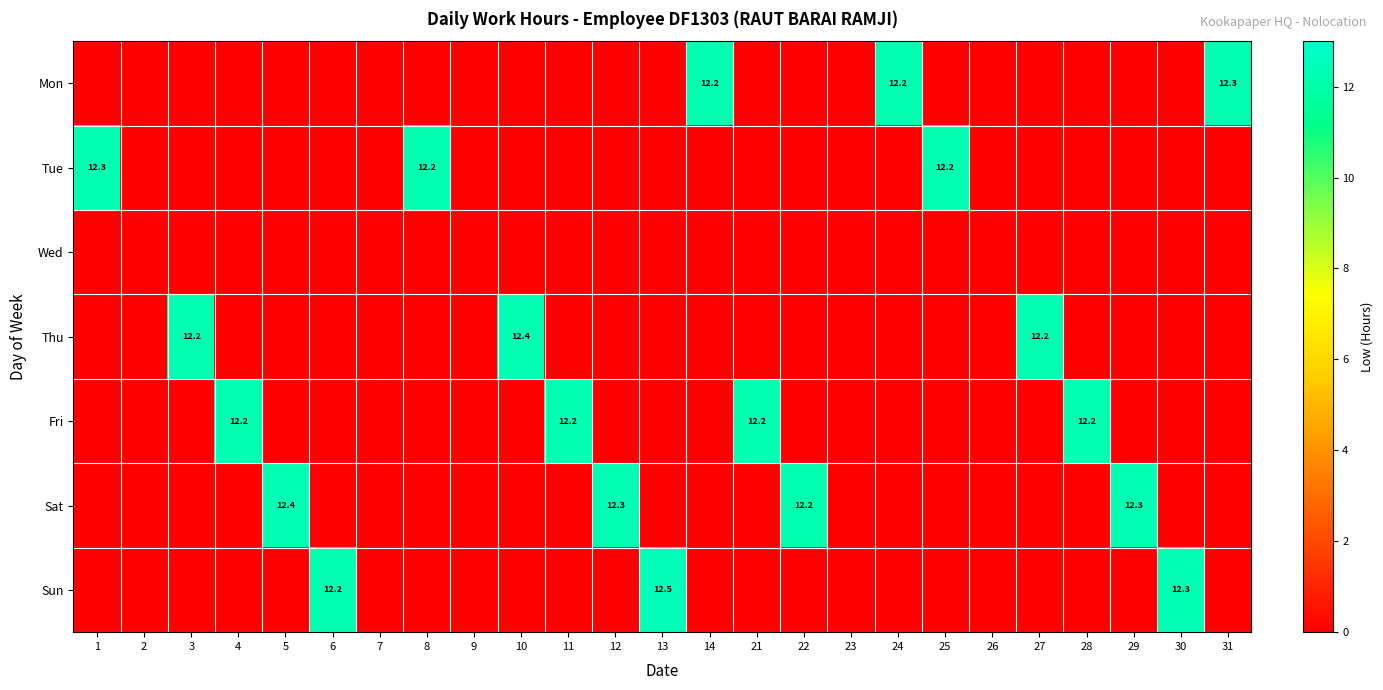

Which series has the widest spread of values?

Sun